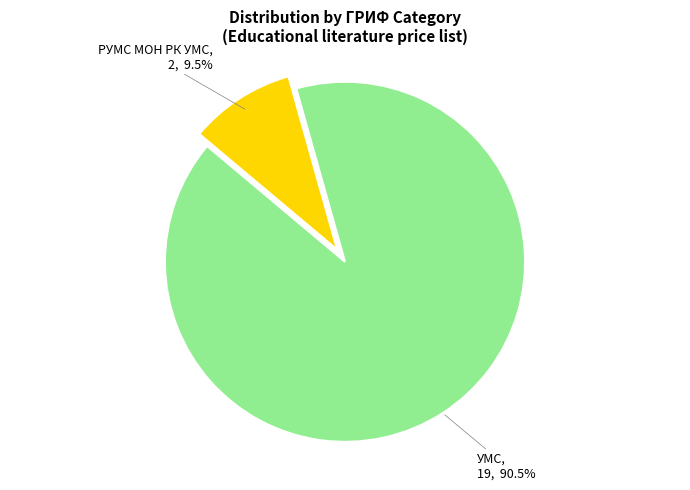

Is there any slice that represents more than half of the pie?

Yes